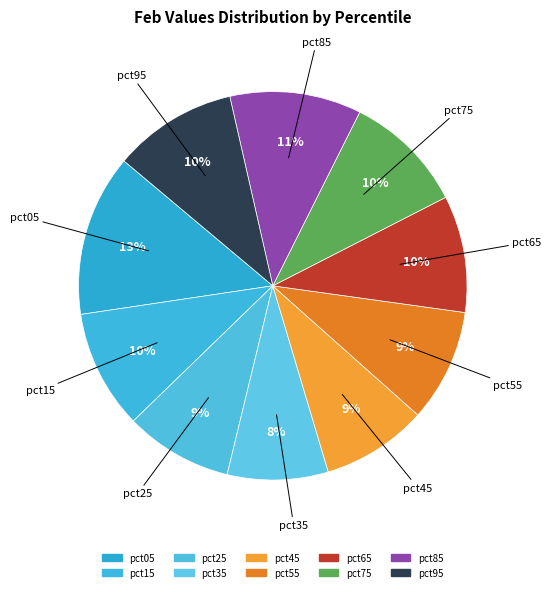

How much of the chart is everything except pct95?

89.7%